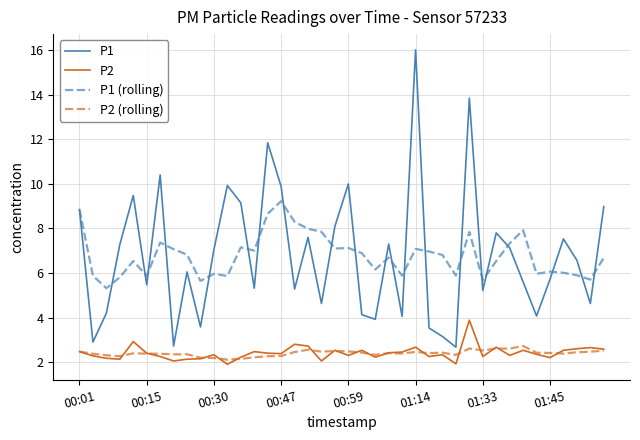

True or false: P1 and P2 (rolling) cross at least once.

False